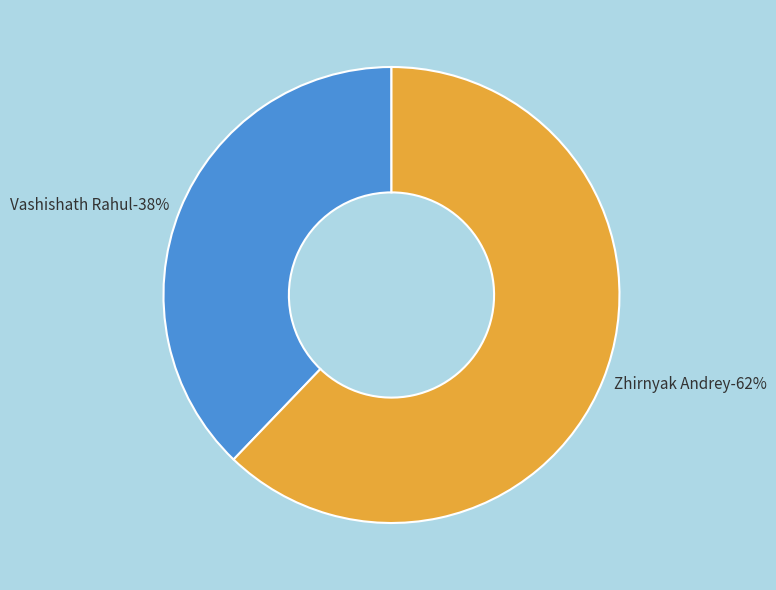

Count the number of slices in the pie.

2